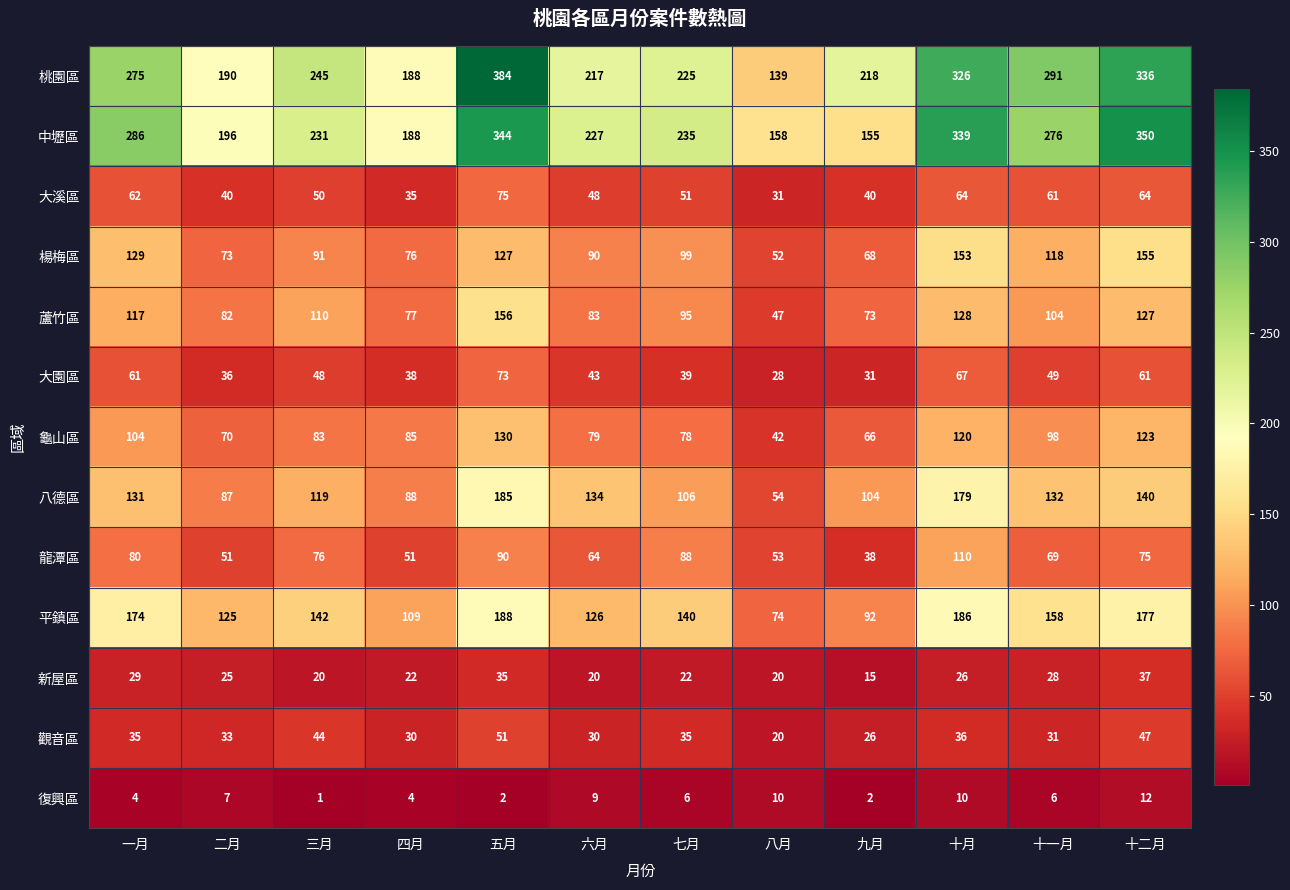

The 楊梅區 series shows 52 at 十一月. True or false?

False